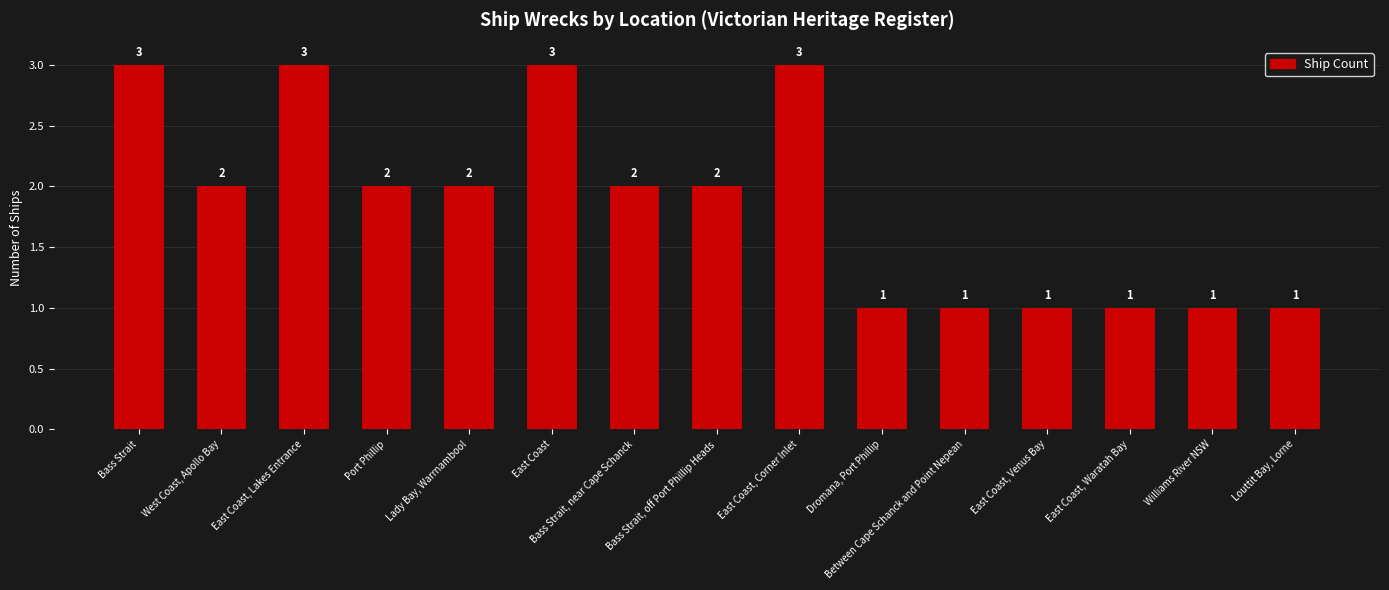

What is the change in value from West Coast, Apollo Bay to Williams River NSW?

-1